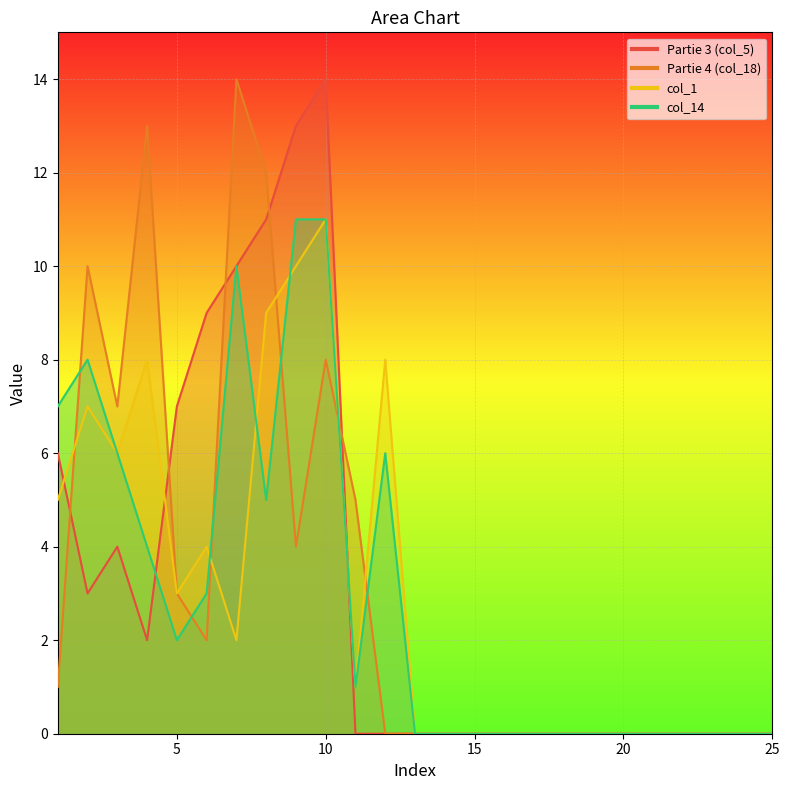

True or false: Partie 4 (col_18) has more than 1 interior local peaks.

True